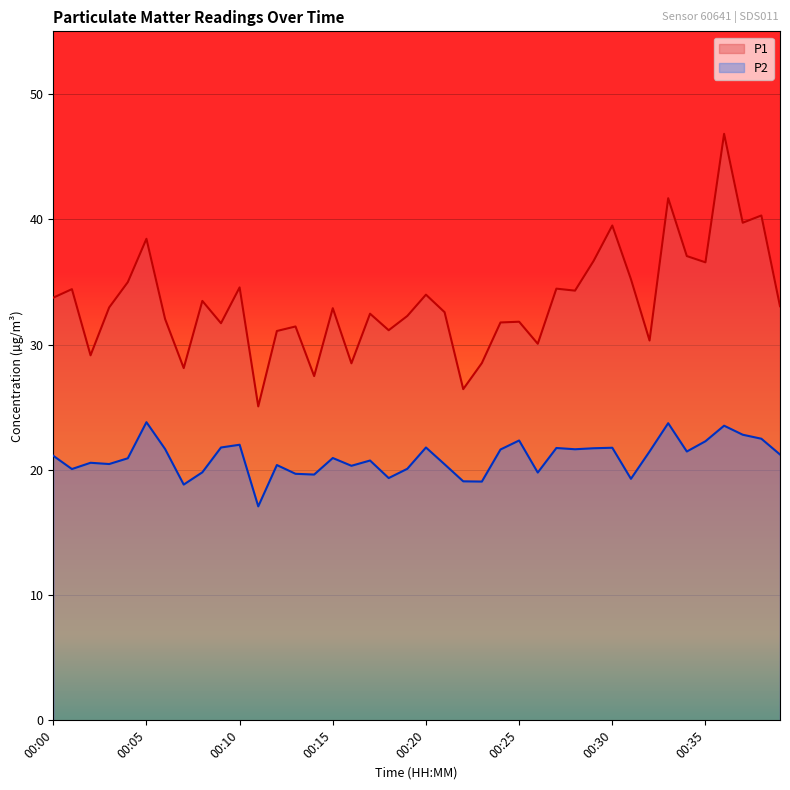

What is the lowest value of the P2 series?

17.1